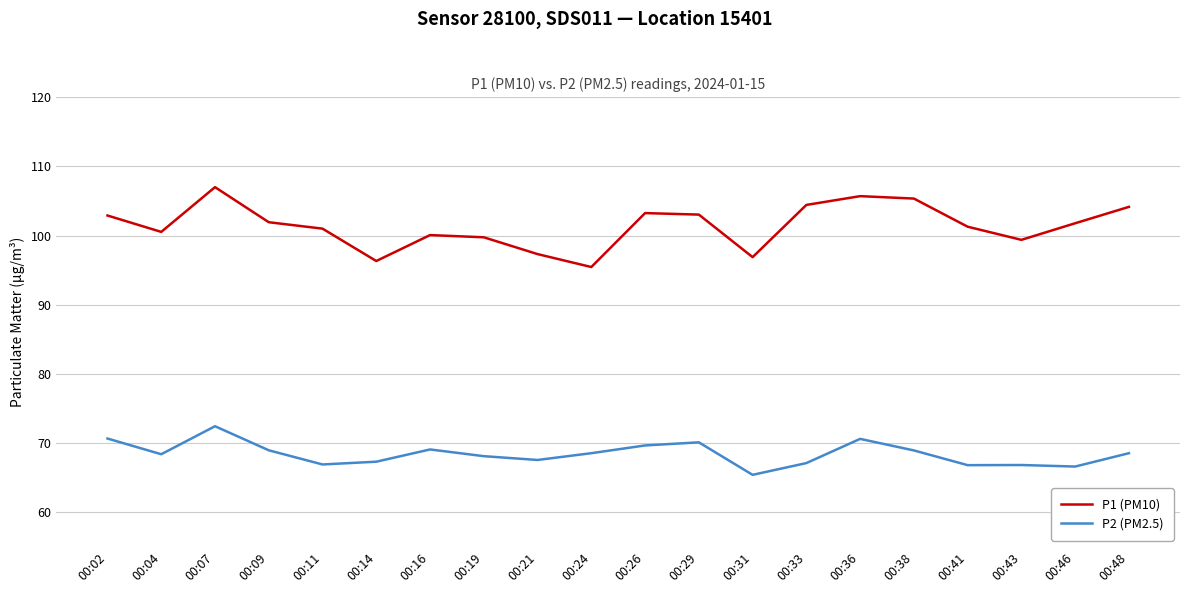

What is the average value of the P2 (PM2.5) series?

68.4